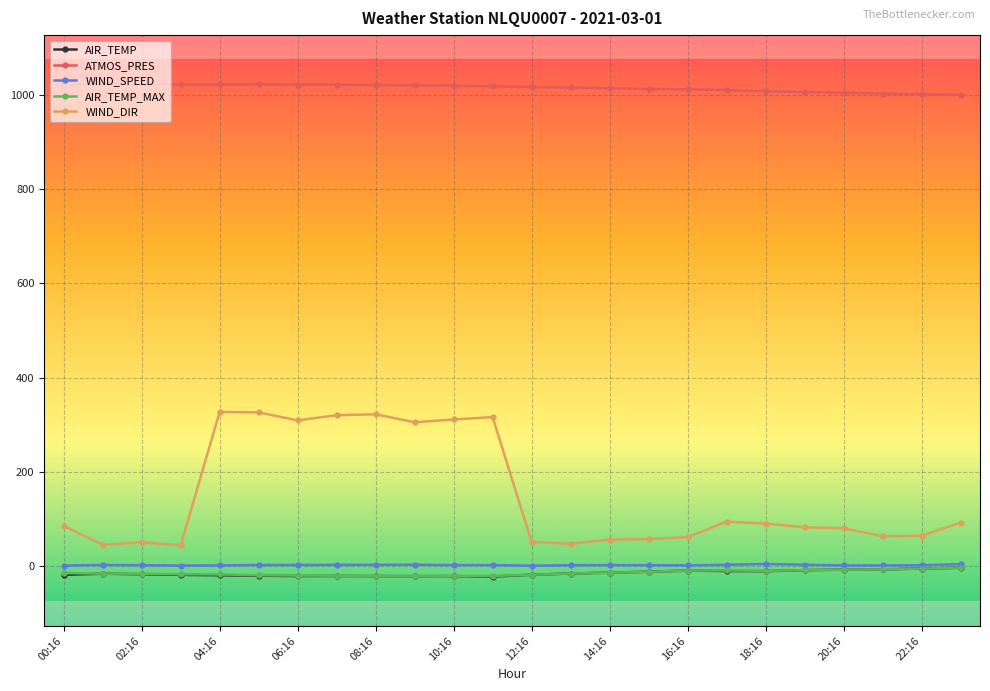

How many lines are shown in the chart?

5